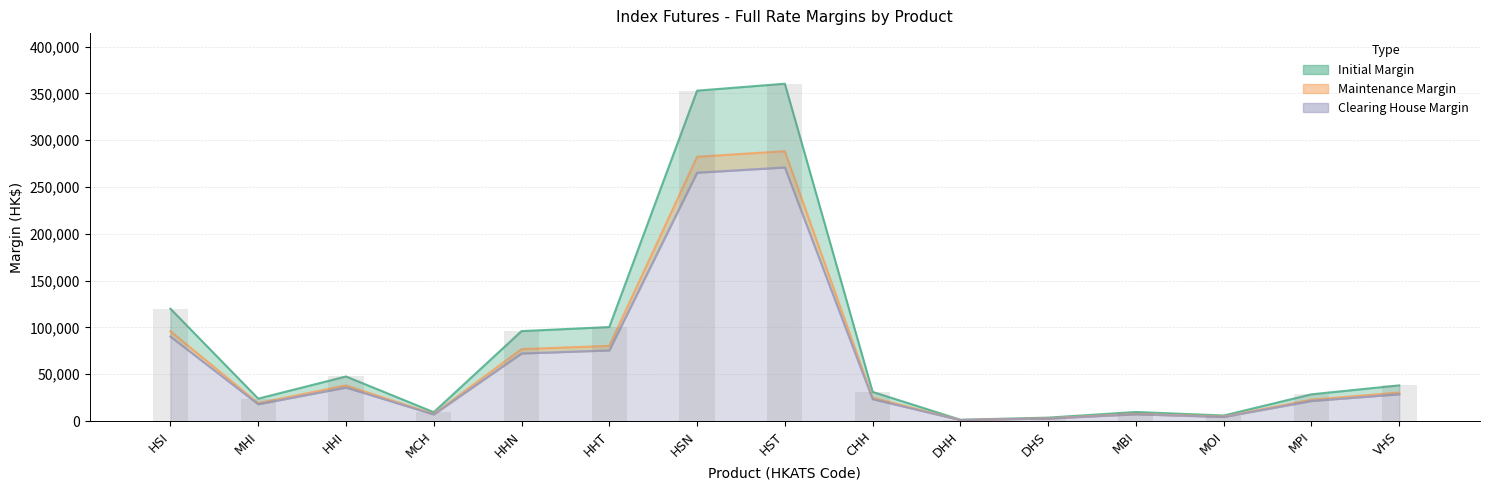

Are the bars horizontal?

No